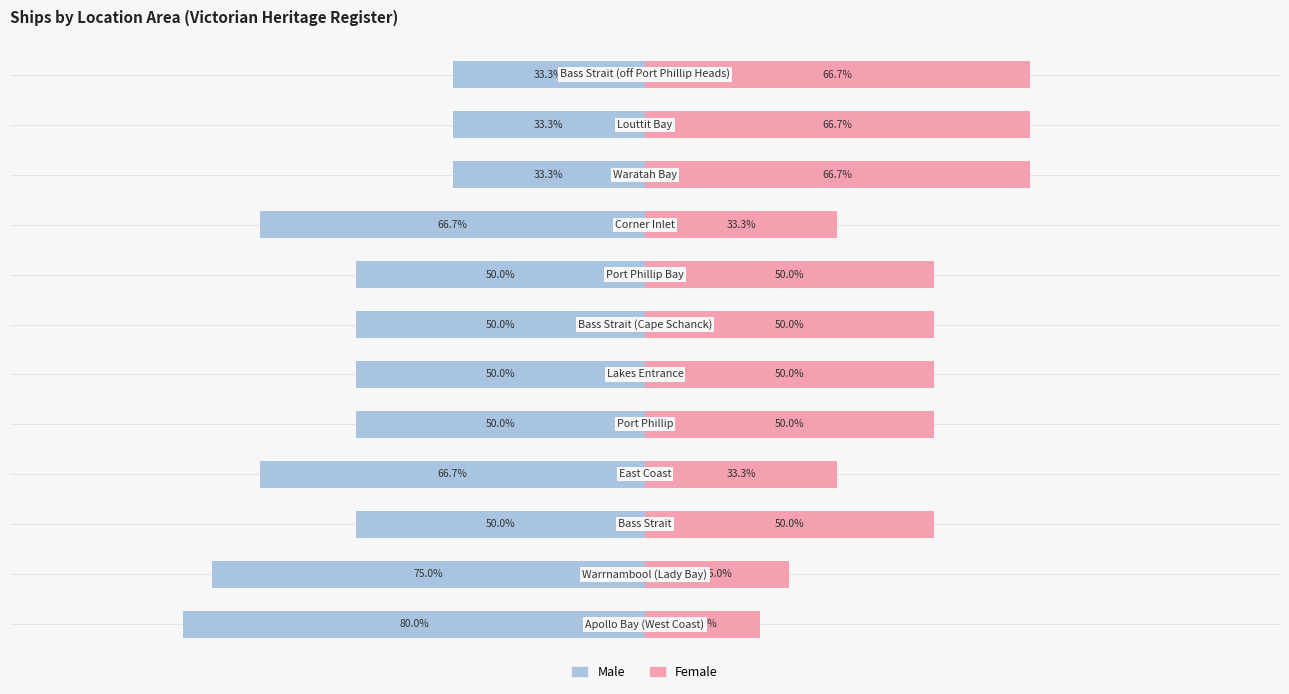

The Female series shows 79.1 at 7. True or false?

False